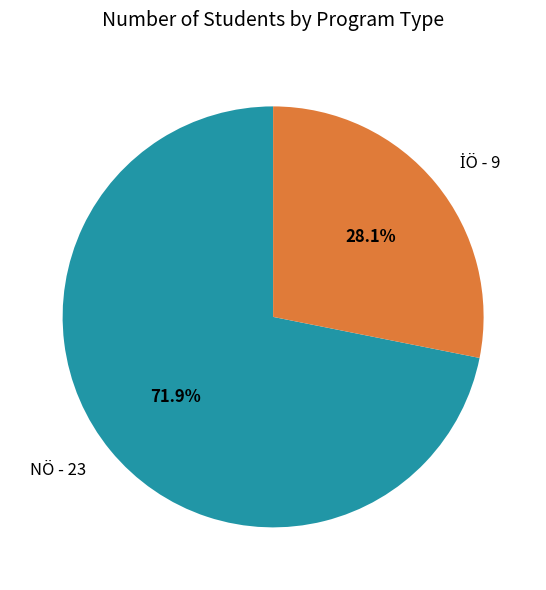

What percentage is the NÖ slice, to the nearest percent?

72%